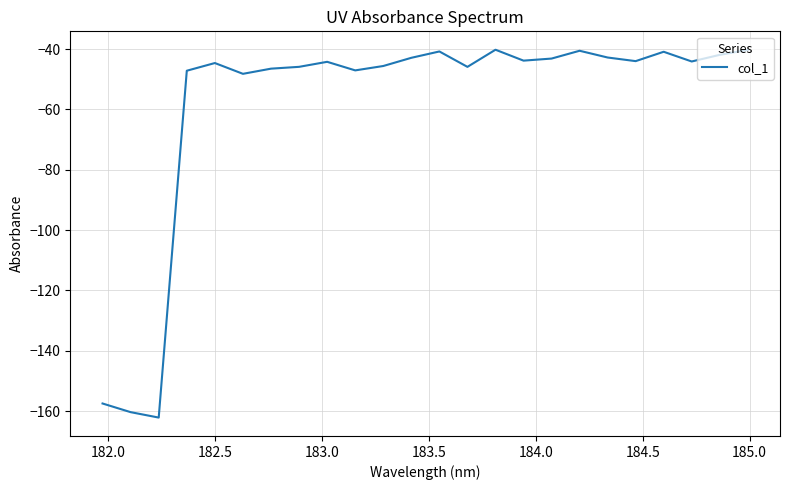

What is the difference between the maximum and minimum values?

121.9